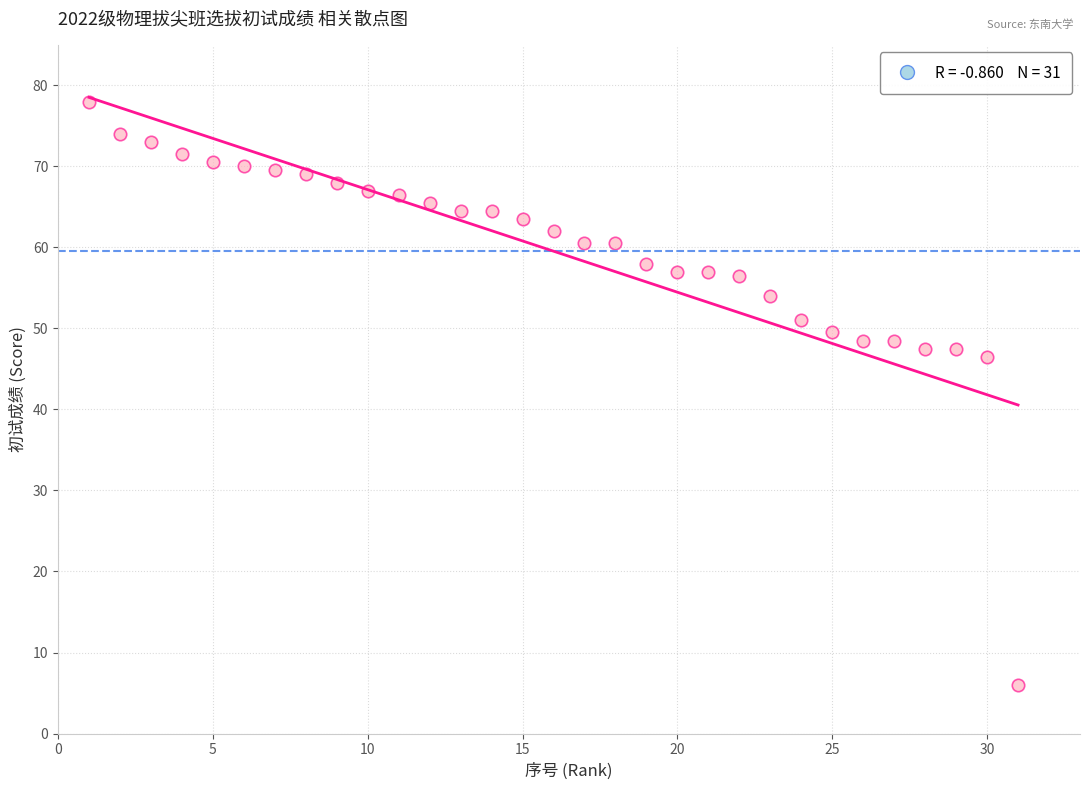

What is the range of Y values (max minus min)?

72.0